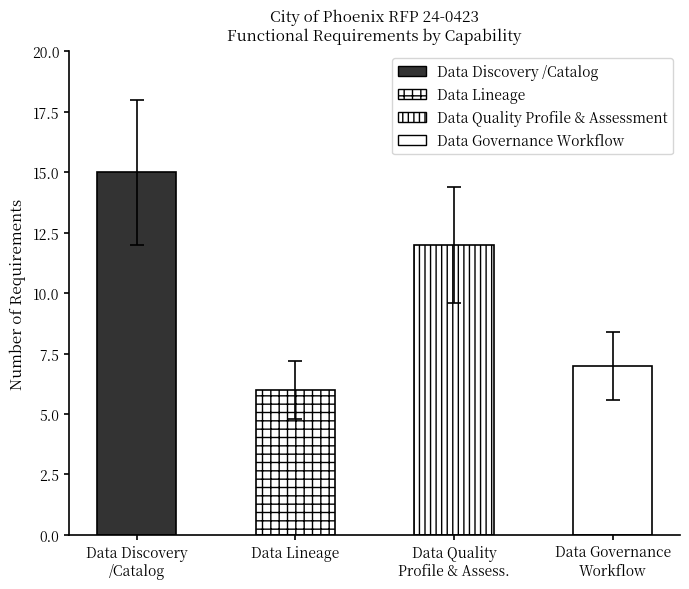

Reading right to left, transcribe all the data shown in this chart.

7	12	6	15